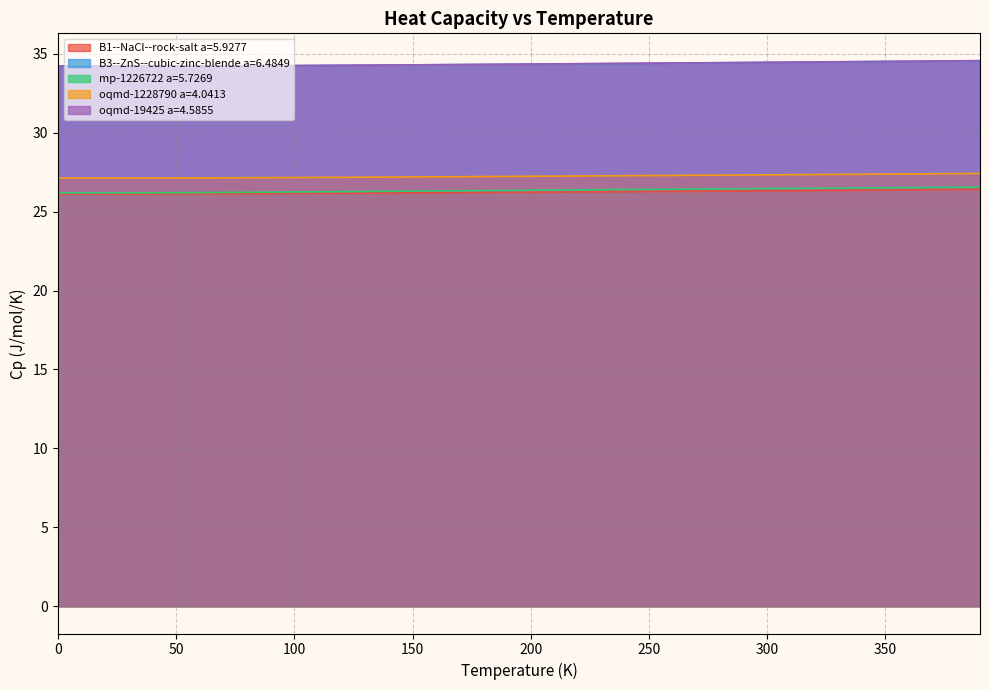

At how many categories does at least one series exceed 31?

40